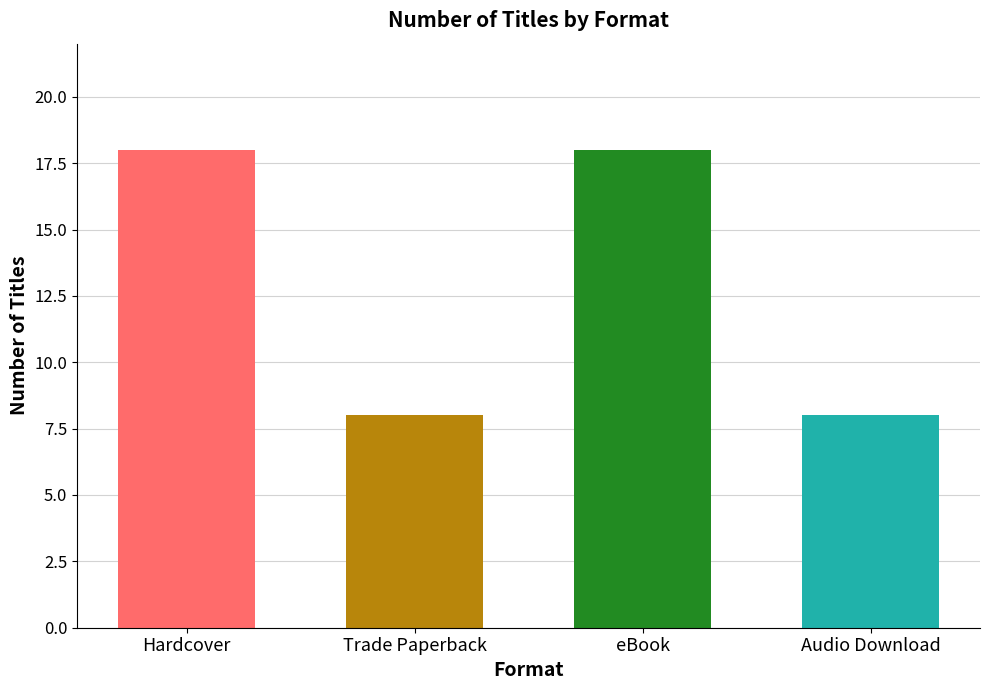

How many distinct data groups are displayed?

1